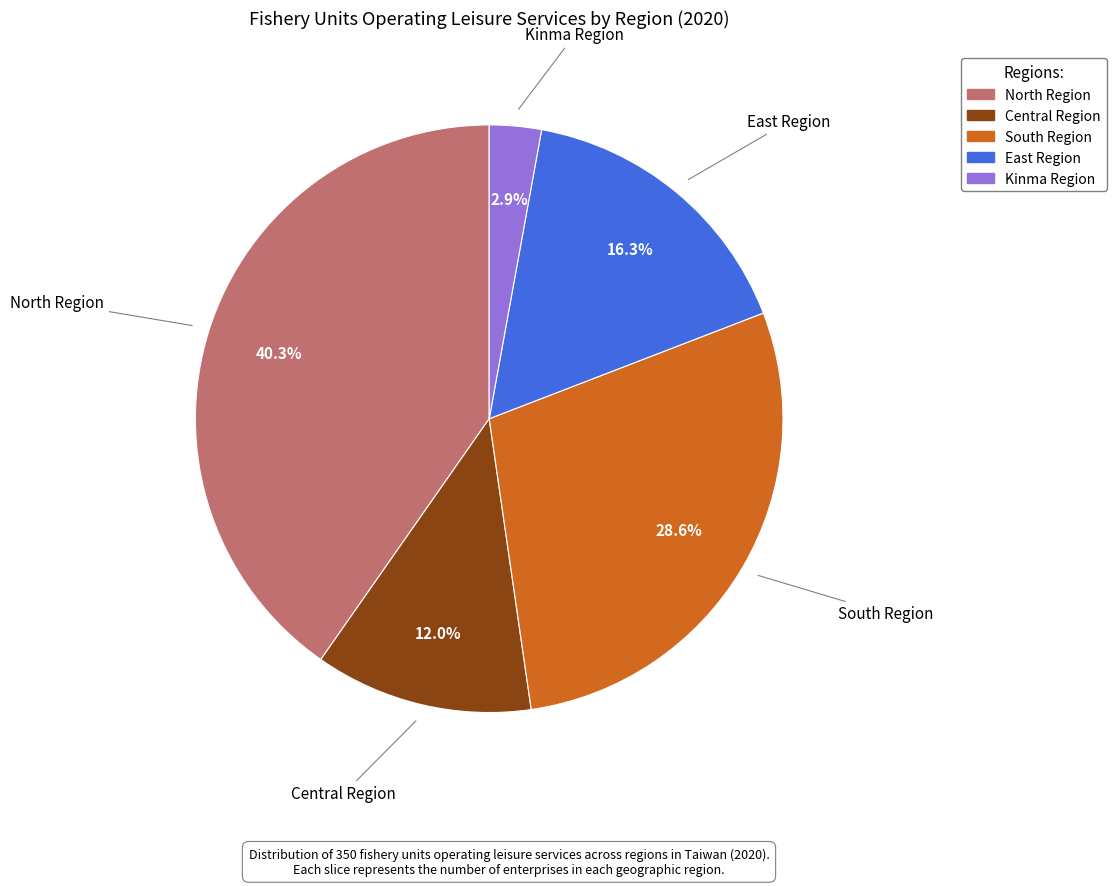

How many segments does this pie chart have?

5